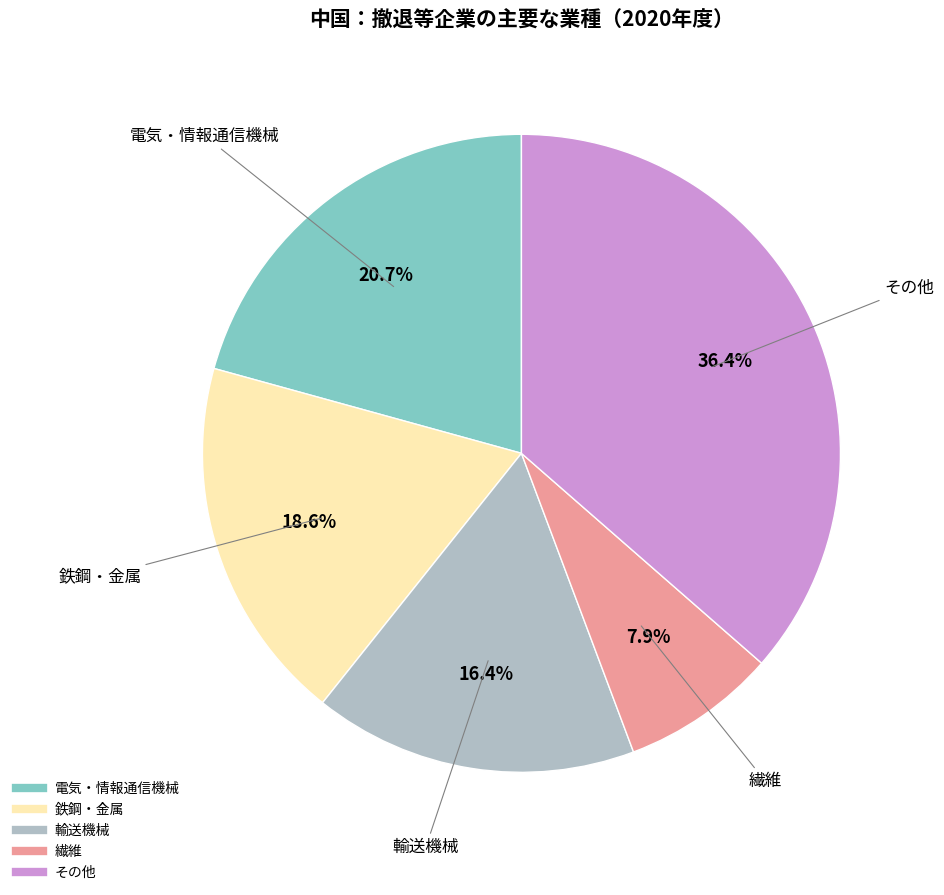

To the nearest percent, what is the difference between the 電気・情報通信機械 and 繊維 slice percentages?

13%